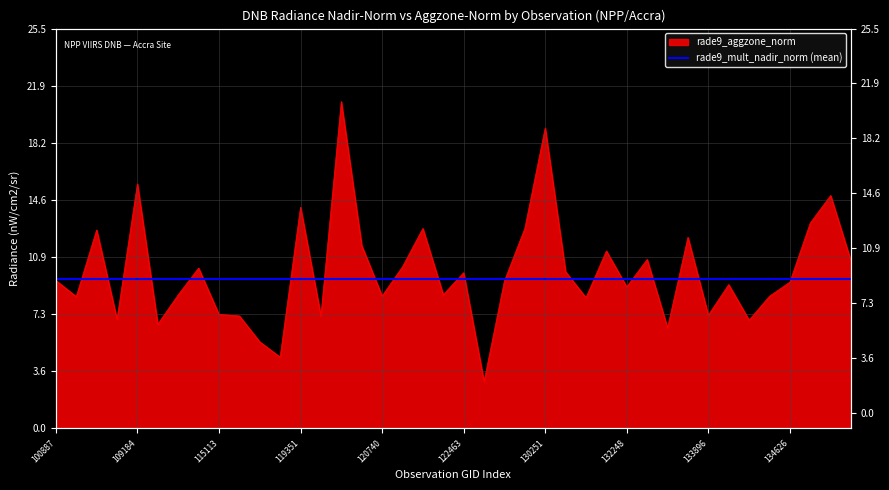

How many points are higher than both their immediate neighbors (excluding endpoints)?

13